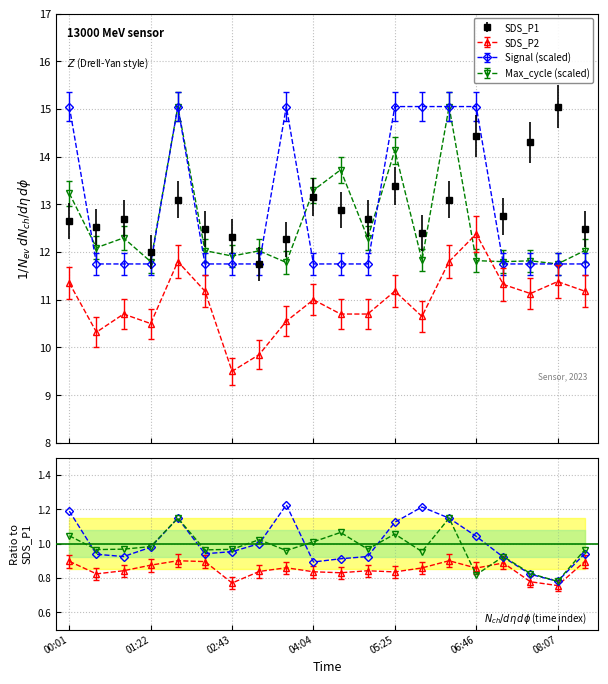

The SDS_P2 series shows 12.4 at 06:46. True or false?

True